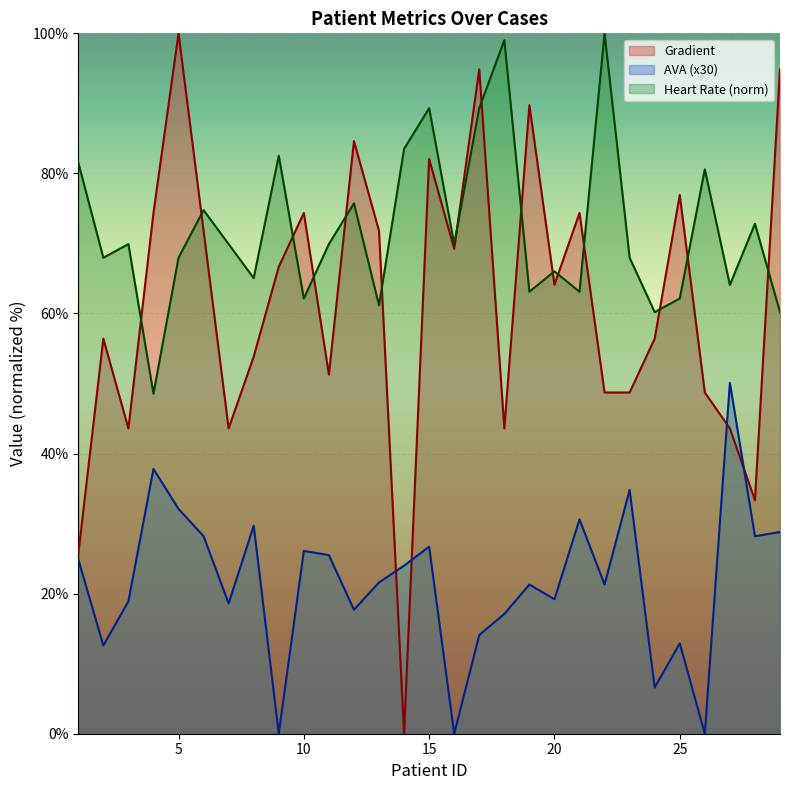

Is the value of Heart Rate at 27 greater than the value of AVA at 1?

Yes